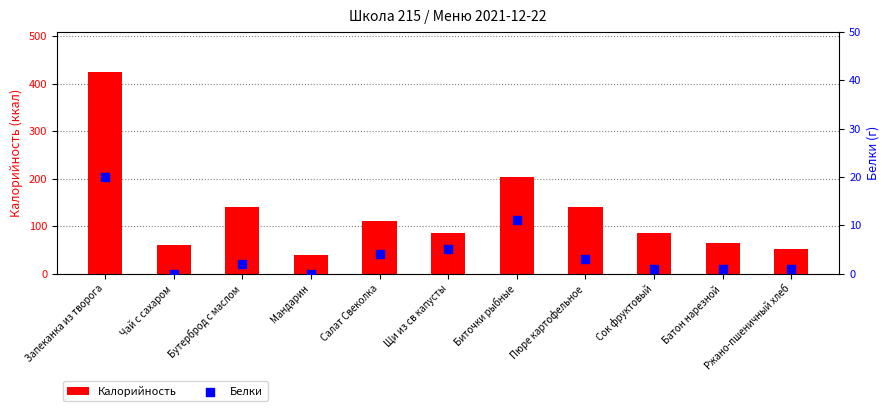

Which series contains the highest Y value?

Калорийность